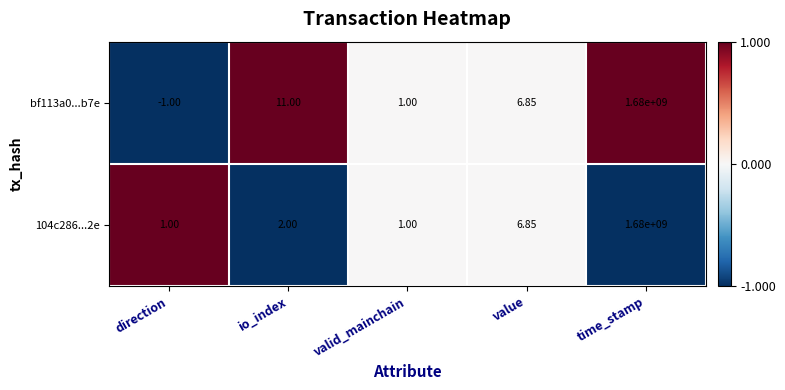

At which category is the sum across all series the highest?

time_stamp